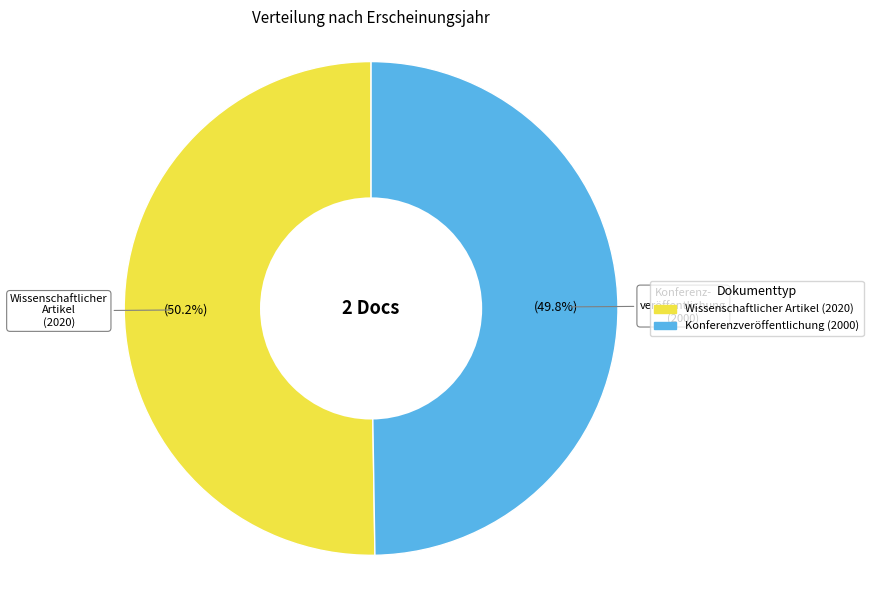

Approximately how many times larger is the value at Konferenzveröffentlichung (2000) compared to Wissenschaftlicher Artikel (2020)?

1.0